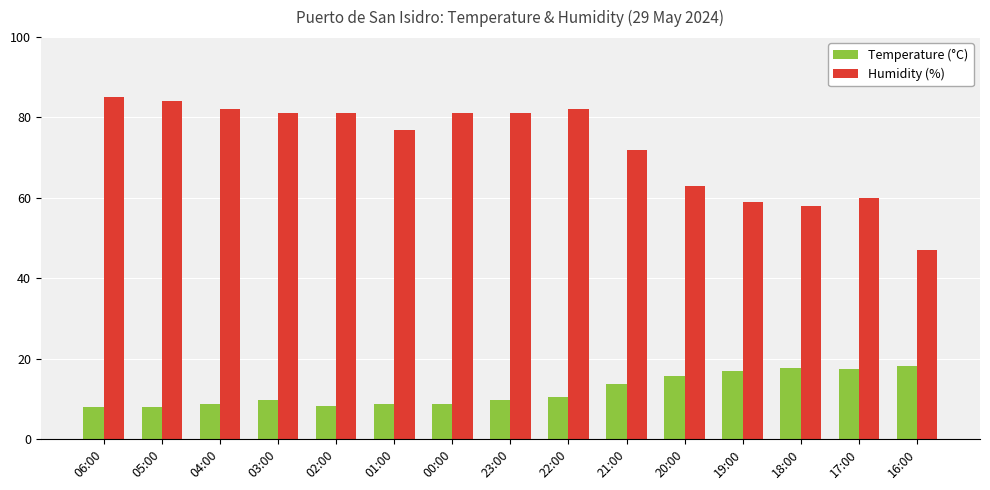

Rank the series at 04:00 from lowest to highest value.

Temperature (°C), Humidity (%)